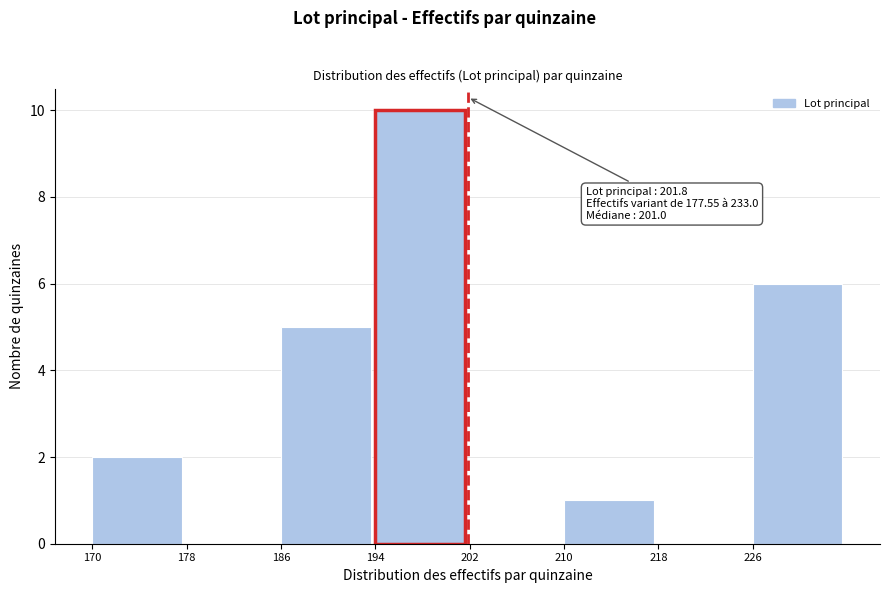

Over which range of the x-axis is the bar tallest?

194 to 202